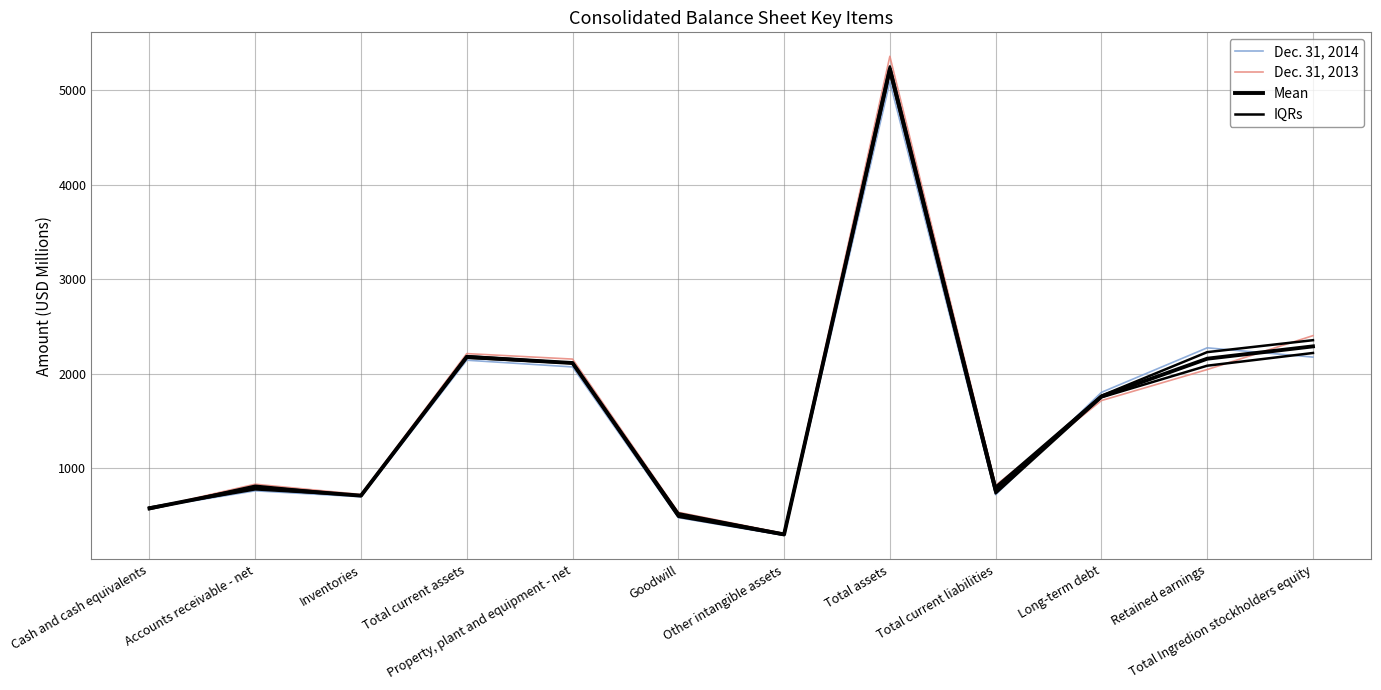

How many times do Dec. 31, 2014 and Mean cross each other?

3